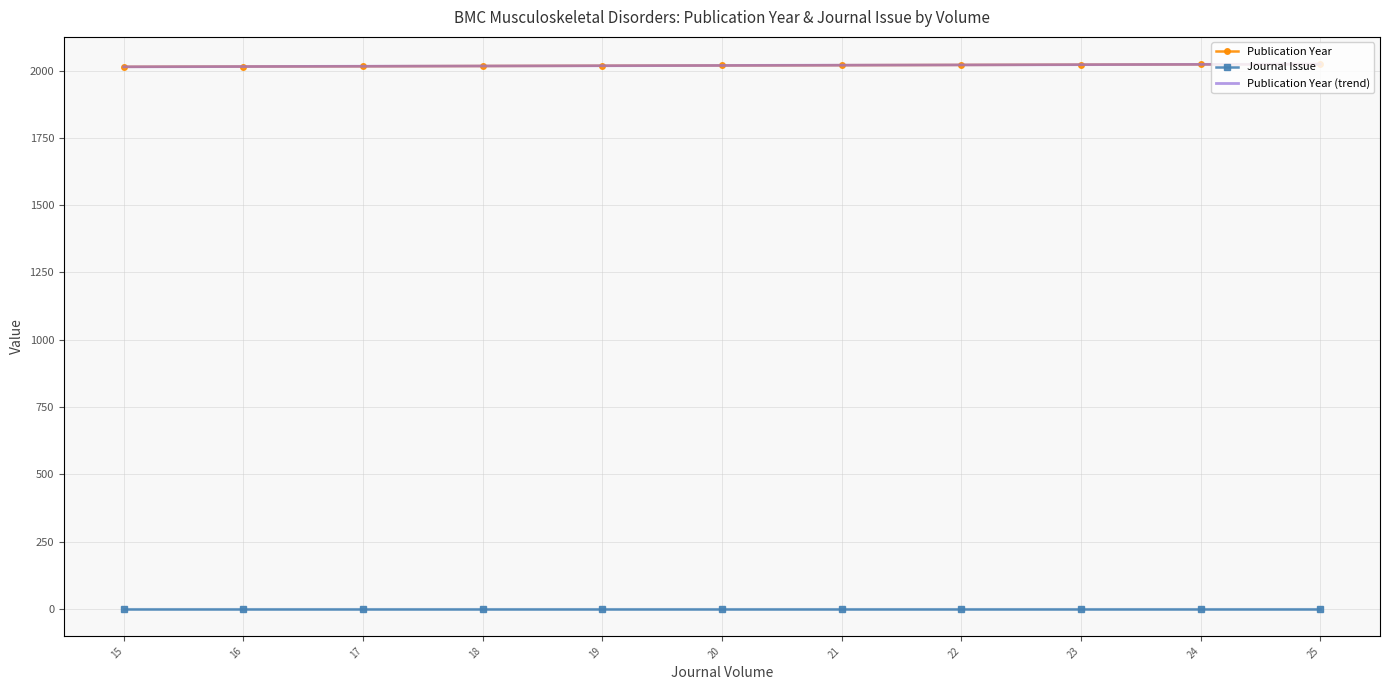

At which category is the sum across all series the highest?

25